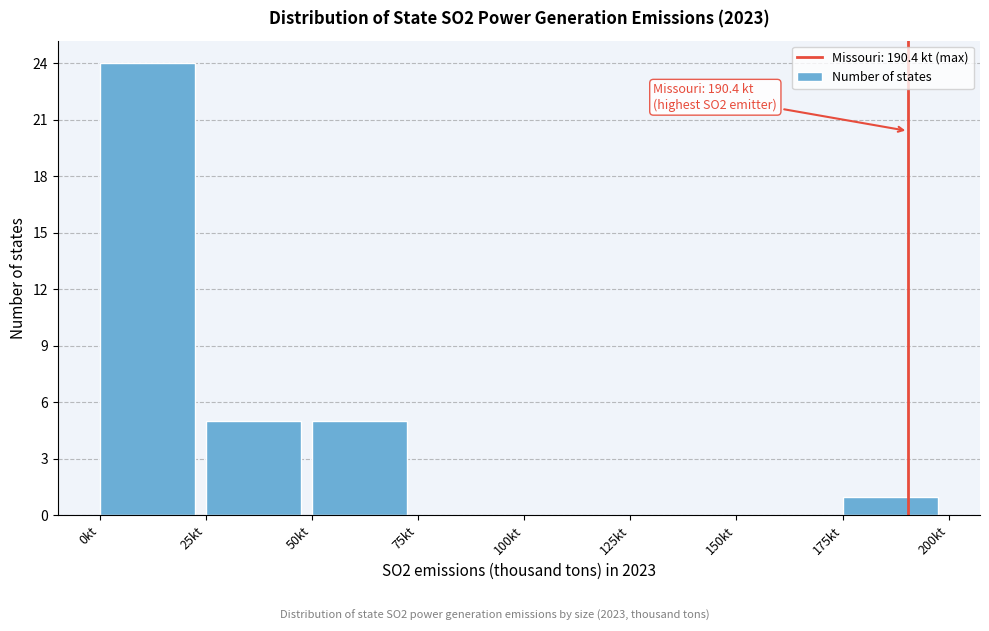

Over which range of the x-axis is the bar tallest?

0 to 25